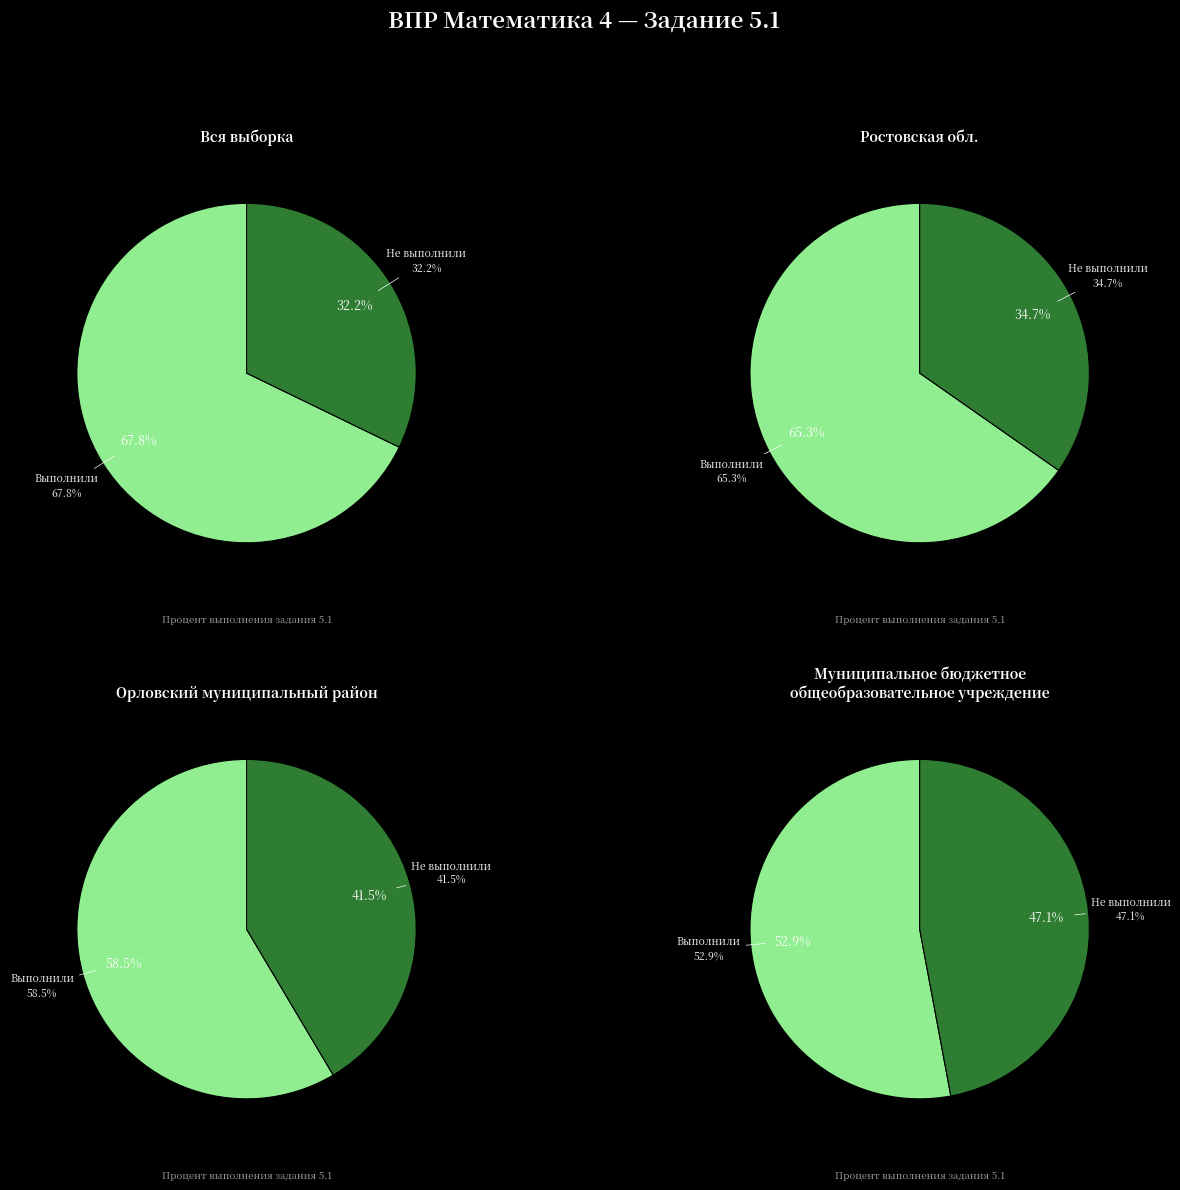

Rank the categories by value from highest to lowest.

Вся выборка, Ростовская обл., Орловский муниципальный район, Муниципальное бюджетное общеобразовательное учреждение